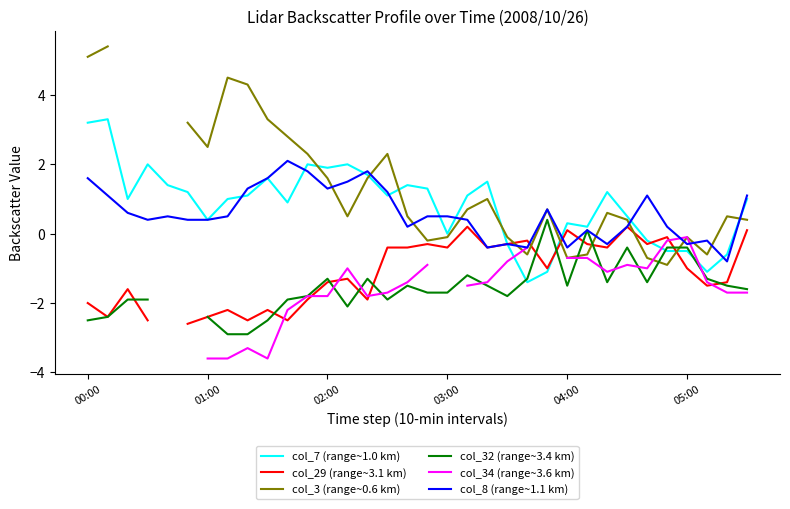

Read the col_8 (range~1.1 km) value at 26.

-0.3